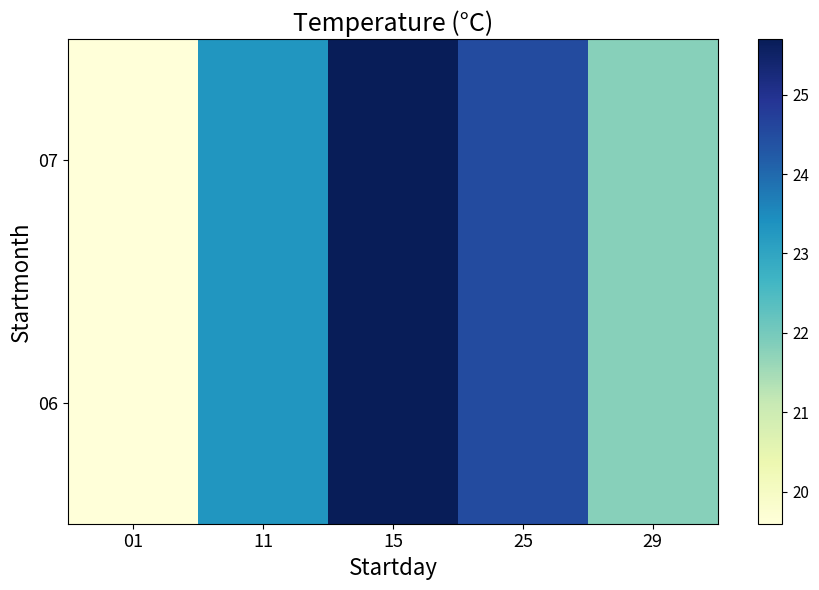

Reading right to left, list all the values displayed in this chart.

06: 29=21.8	25=24.5	15=25.7	11=23.3	01=19.6
07: 29=21.8	25=24.5	15=25.7	11=23.3	01=19.6